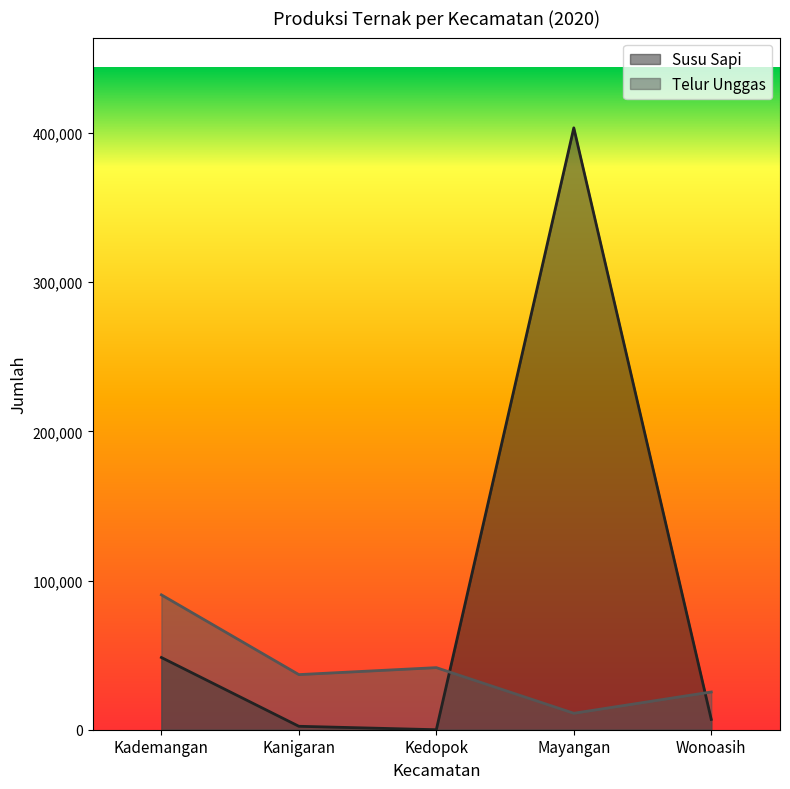

At which category does the chart reach its minimum across all series?

Kedopok